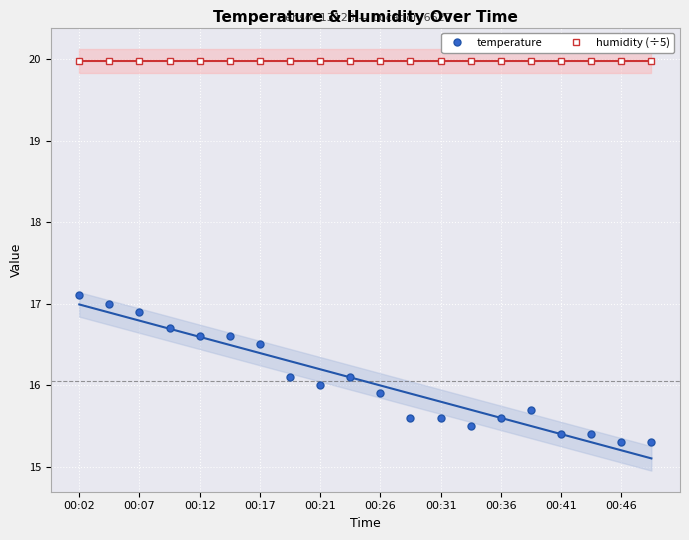

At which label is temperature closest to 16?

00:21